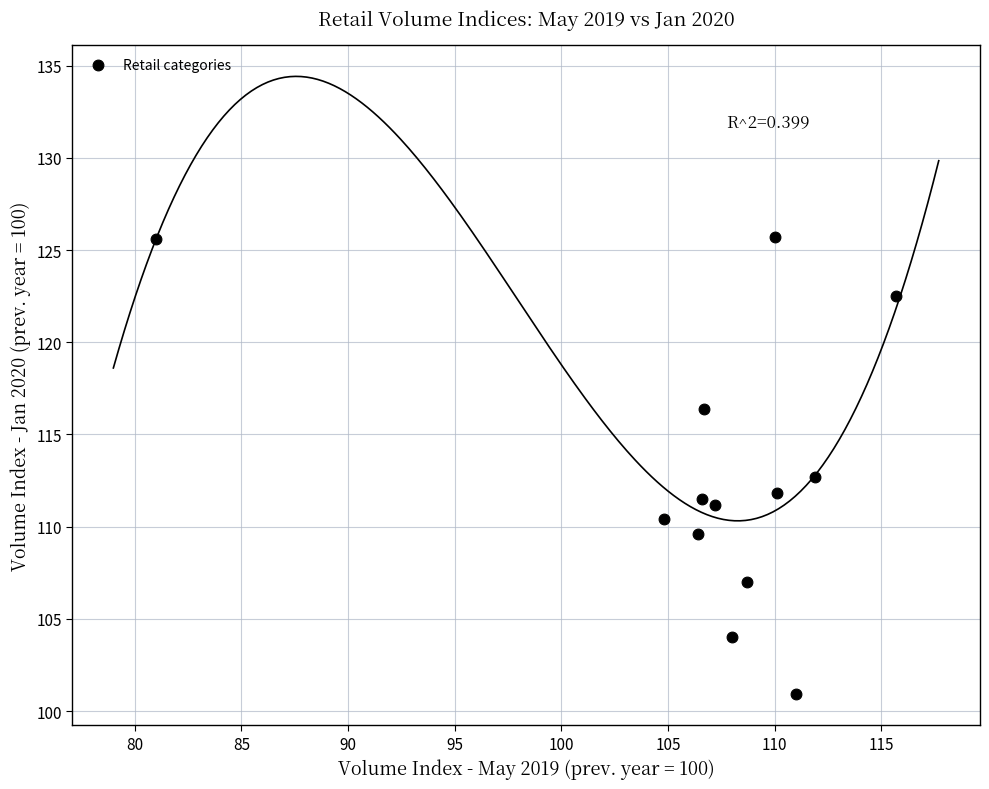

What is the range of Y values (max minus min)?

24.8